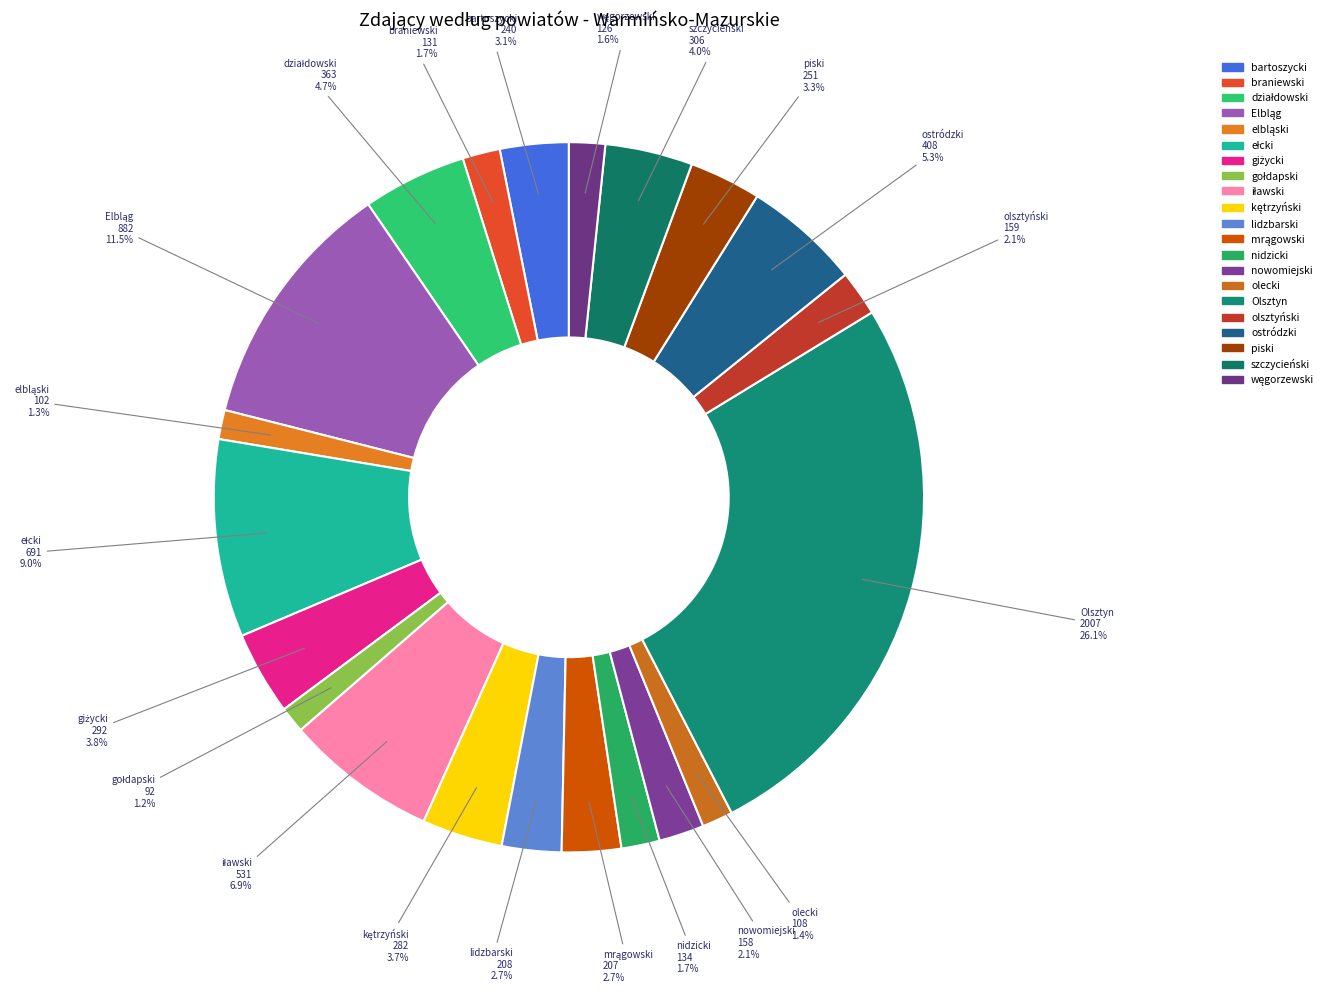

Combined, do lidzbarski and Olsztyn account for over 50%?

No